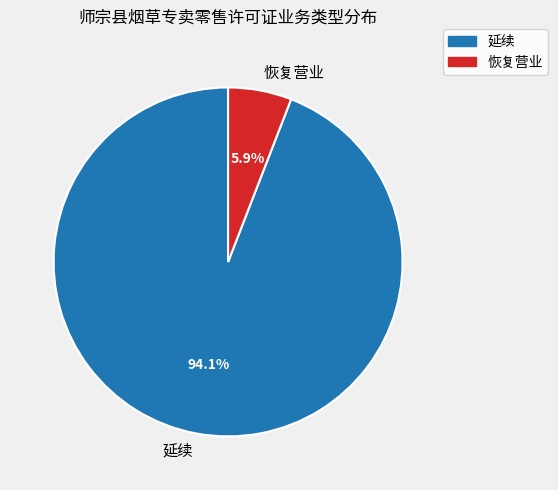

How many slices are in this pie chart?

2